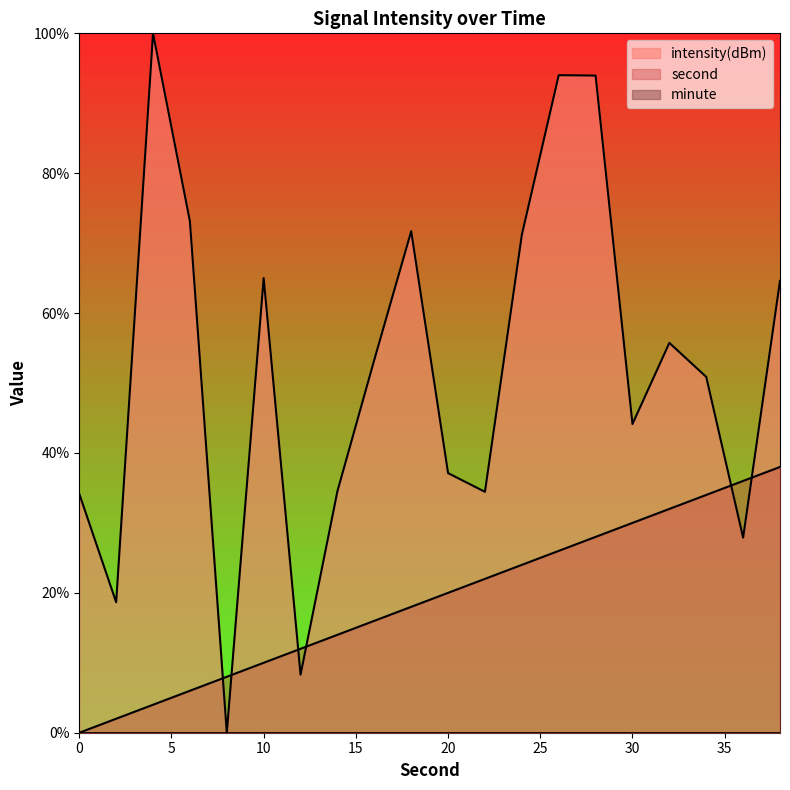

Which series has the largest total across all categories?

intensity(dBm)